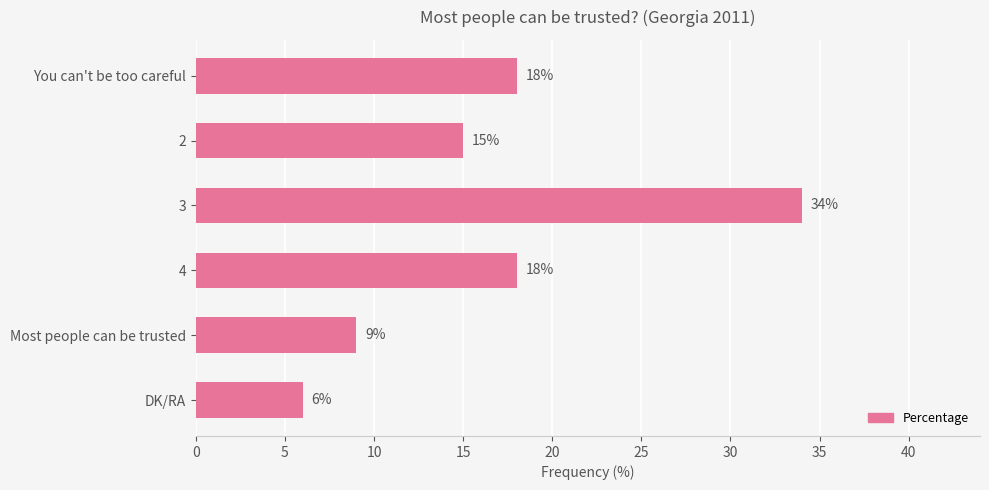

What is the label of the 1st bar from the top?

You can't be too careful